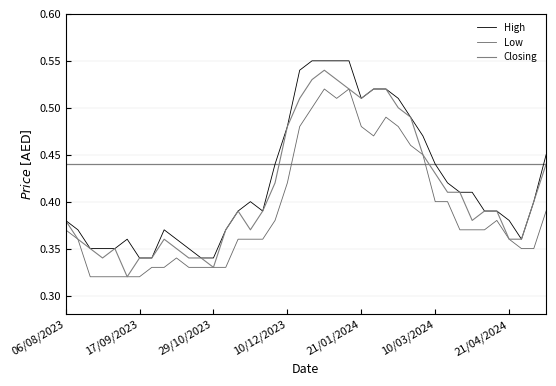

At which category does the chart reach its peak across all series?

20